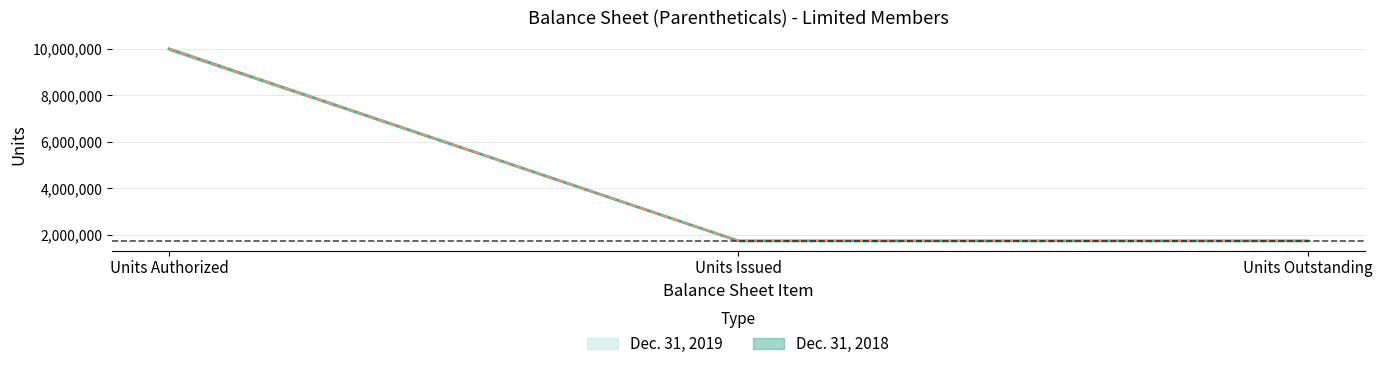

The value of Dec. 31, 2018 at Units Authorized is 10000000. True or false?

True